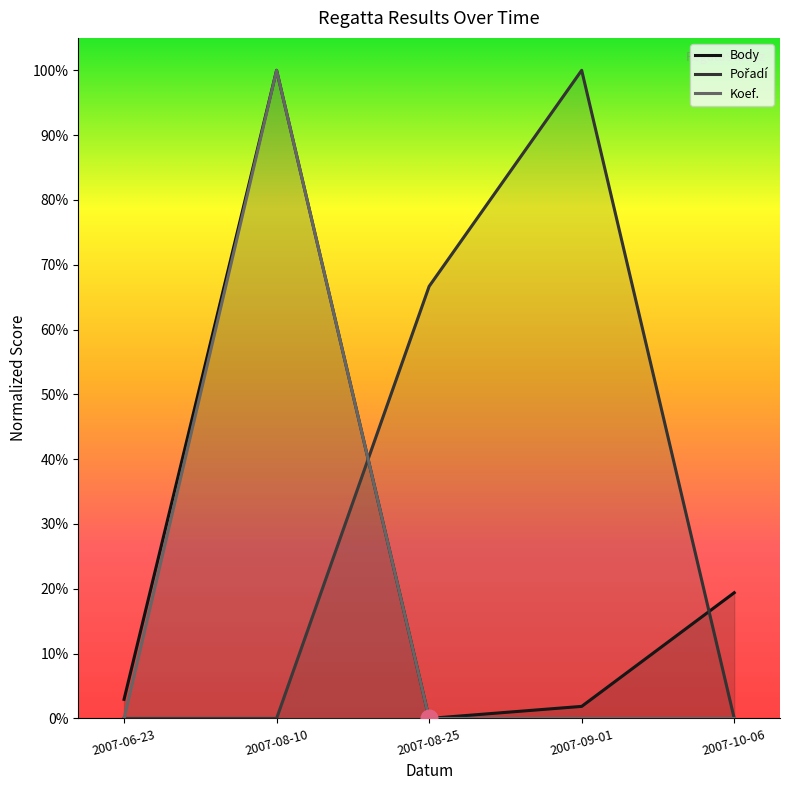

Reading left to right, what are all the values shown in this chart?

Body: 0.0	1.0	0.0	0.0	0.2
Pořadí: 0.0	0.0	0.7	1.0	0.0
Koef.: 0.0	1.0	0.0	0.0	0.0